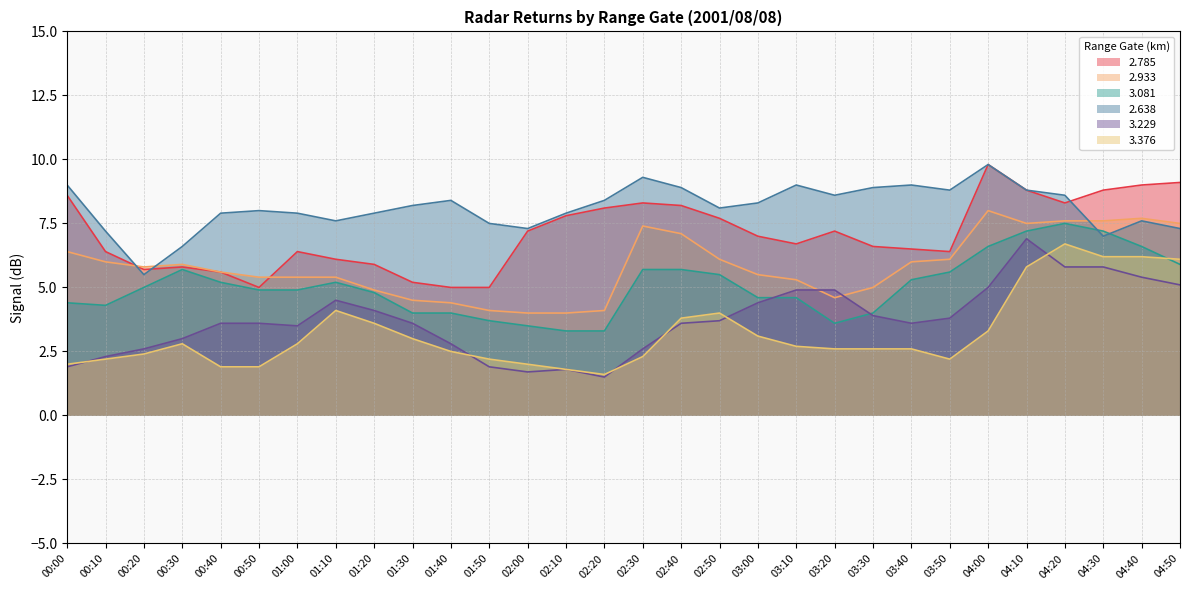

At 04:40, list the series in order from smallest to largest.

  3.229,   3.376,   3.081,   2.638,   2.933,   2.785